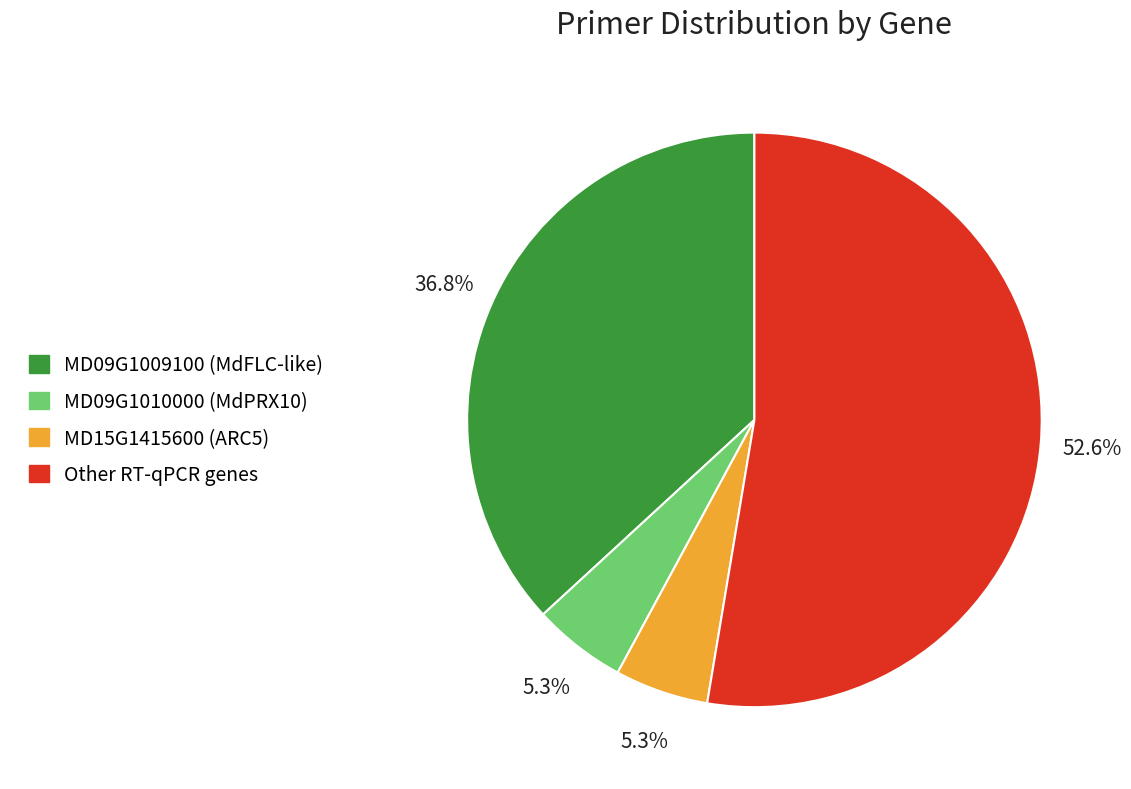

Does any single category account for the majority?

Yes